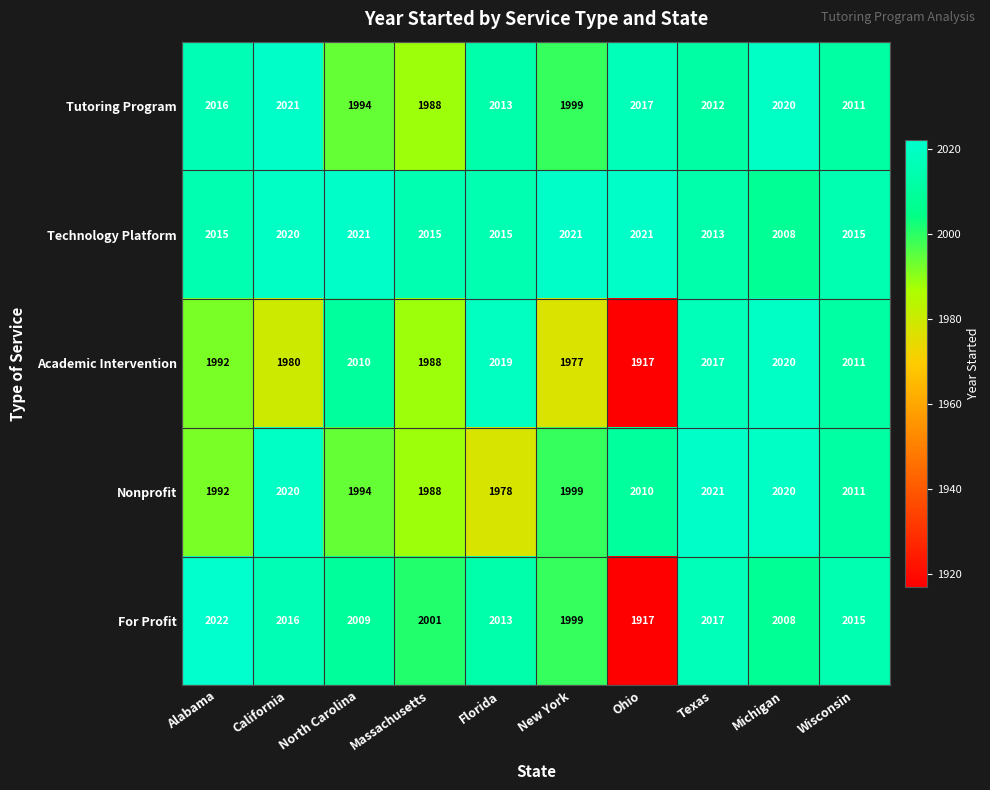

What is the difference between the maximum and minimum values in the For Profit series?

105